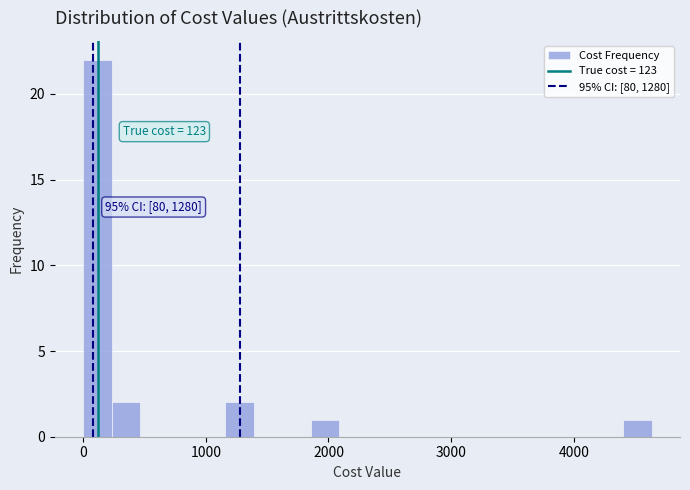

Read against the x-axis, roughly where is the centre of the tallest bar?

100